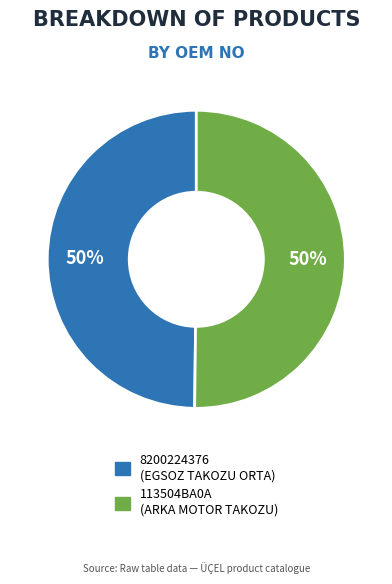

Is the sum of 113504BA0A and 8200224376 greater than half?

Yes